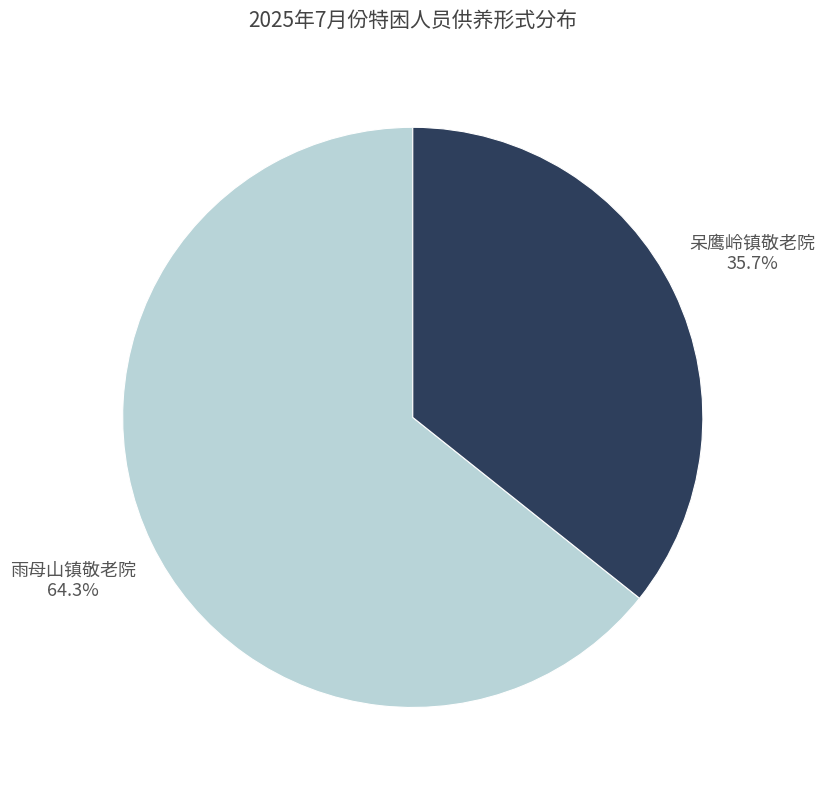

Is there any slice that represents more than half of the pie?

Yes